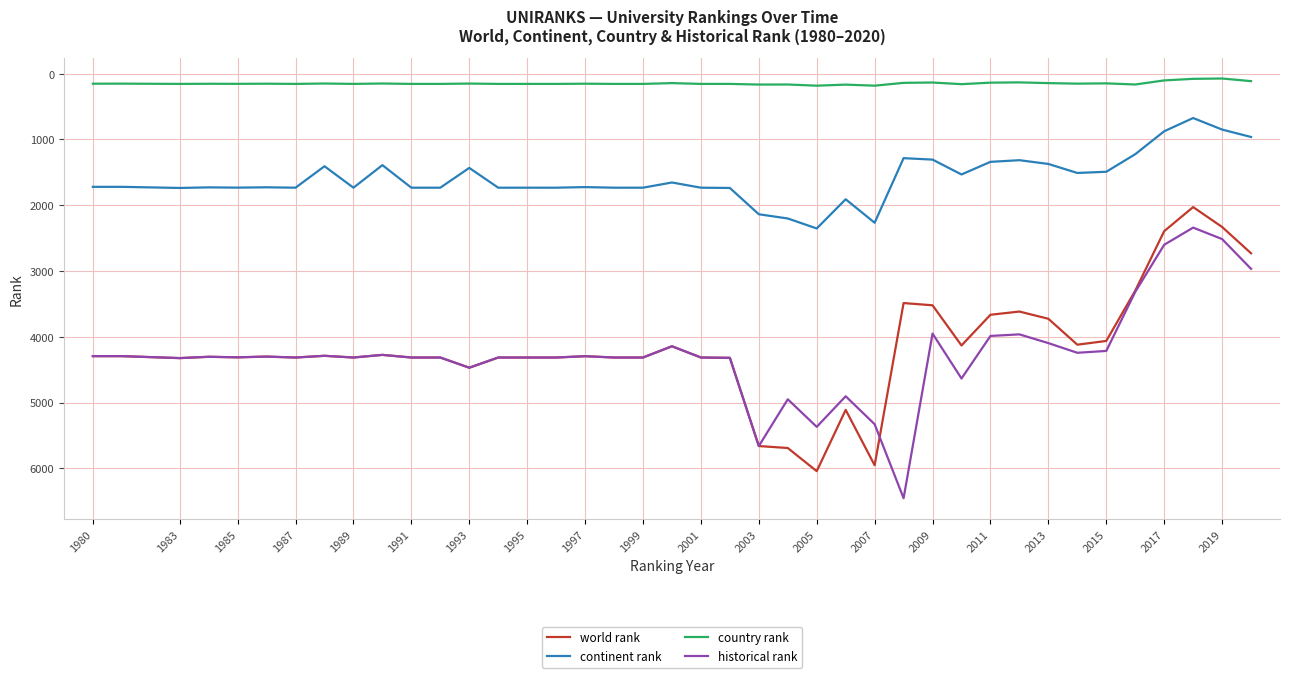

What is the minimum value shown in the chart?

73